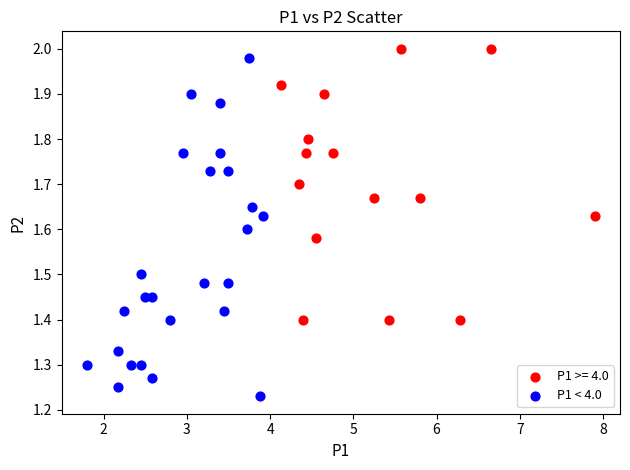

Which series contains the lowest Y value?

P1 < 4.0